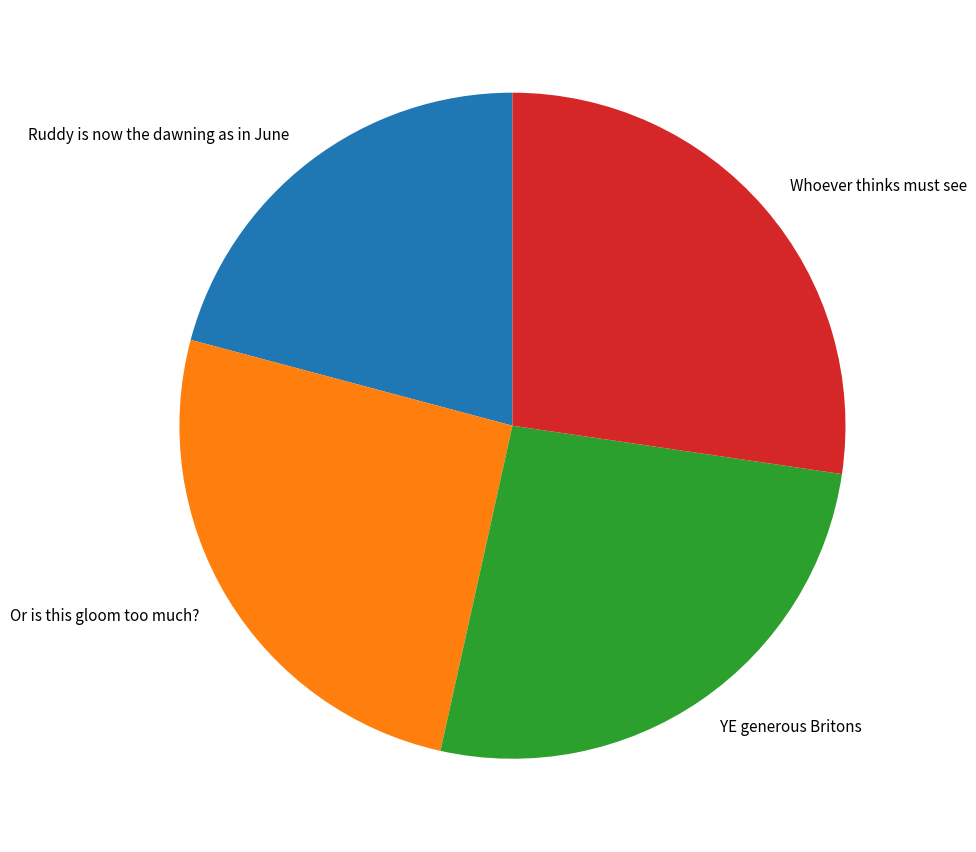

What is the largest slice in the pie chart?

Whoever thinks must see